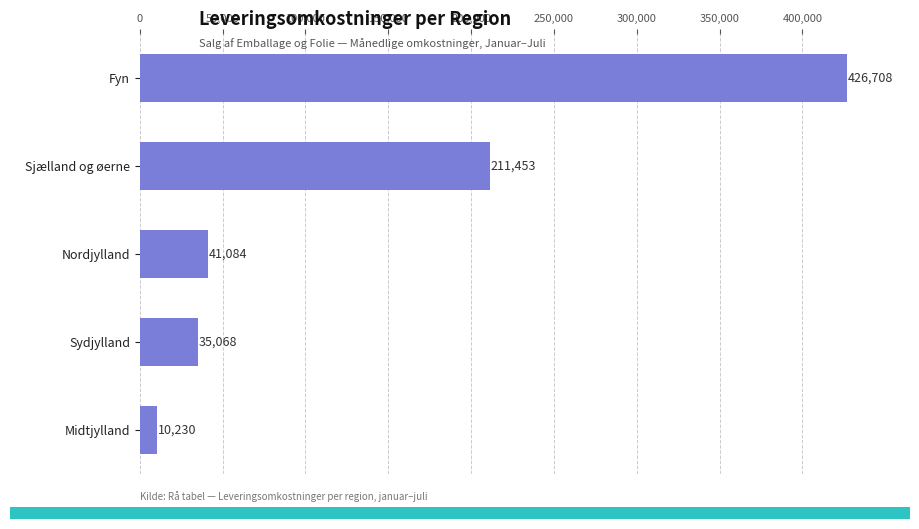

How many bars are there in total?

5